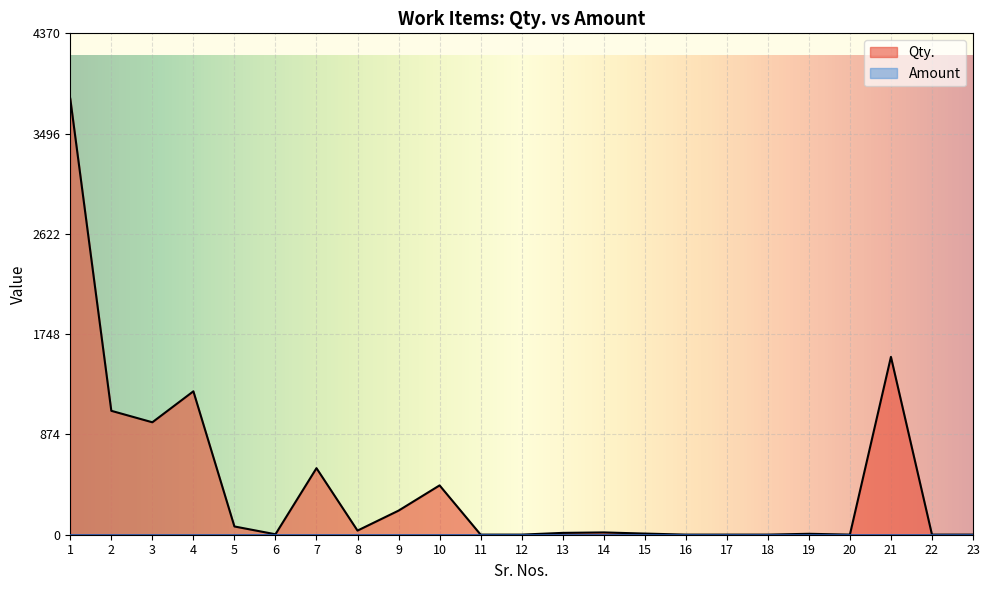

True or false: there are more than 2 points higher than both neighbors.

True